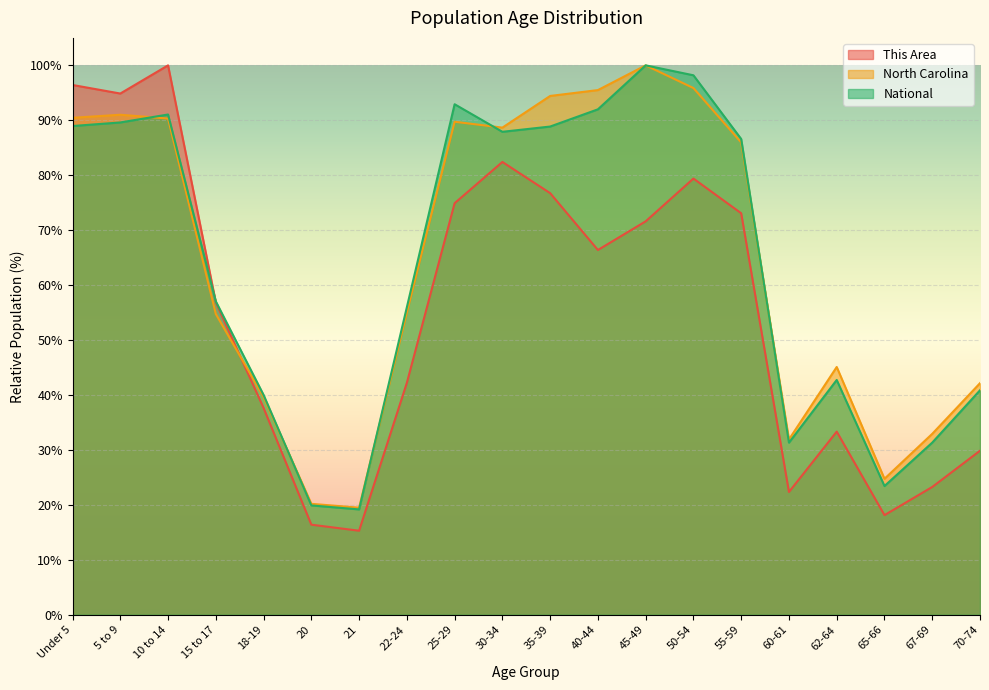

The value of National at 62-64 is 12.0. True or false?

False